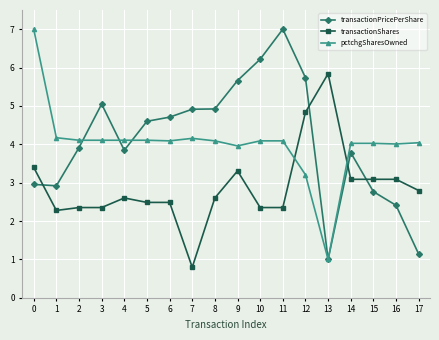

The value of pctchgSharesOwned at 14 is 4.0. True or false?

True